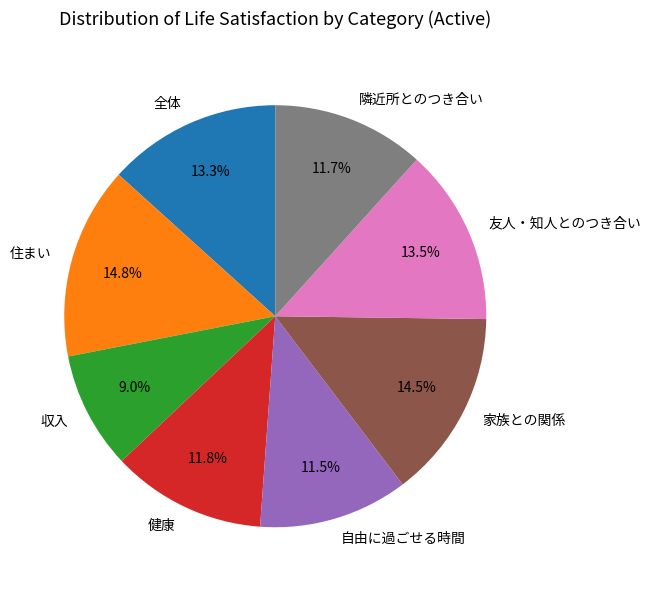

Which category has the smallest portion of the pie?

収入